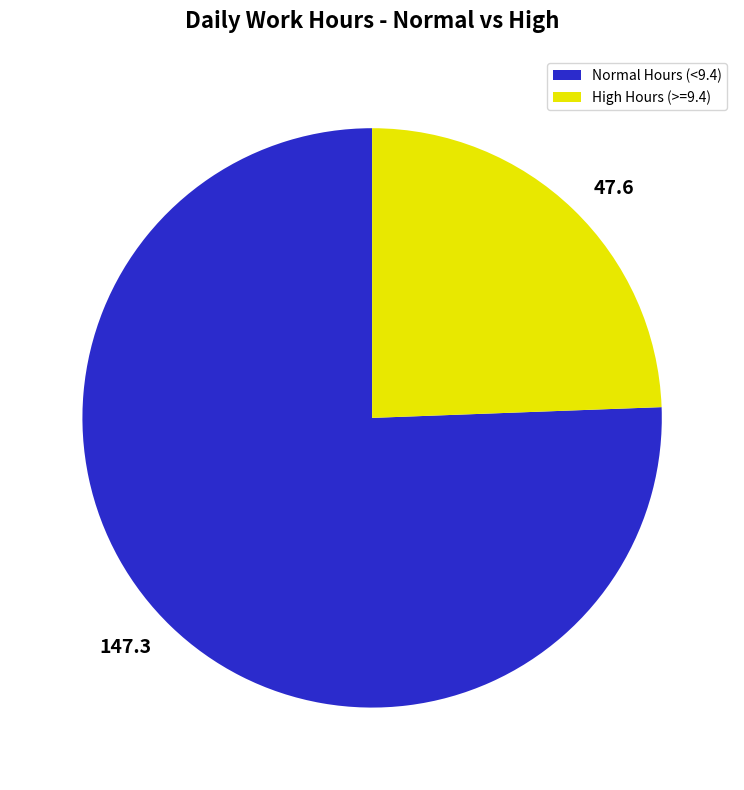

Rank the categories by value from highest to lowest.

147.3, 47.6